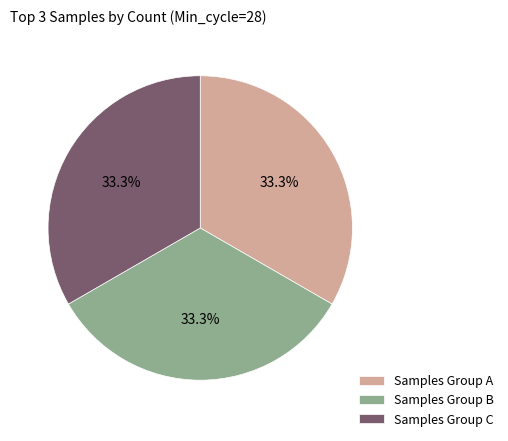

What is the ratio of the value at Samples Group B to the value at Samples Group C?

1.0